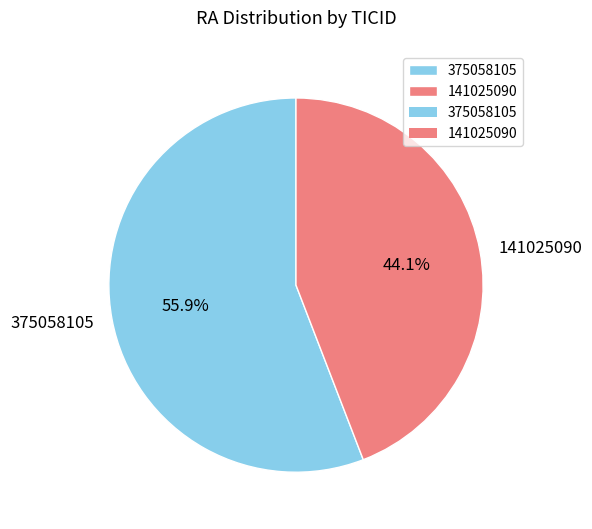

True or false: 141025090 accounts for 44% of the total.

True